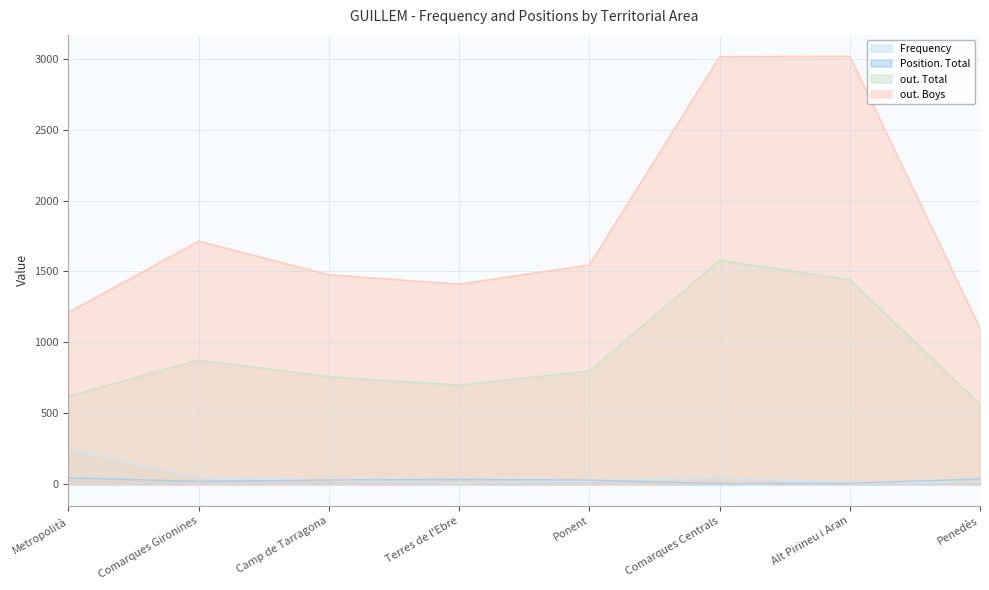

Is it true that out. Total equals 1280 at Ponent?

False